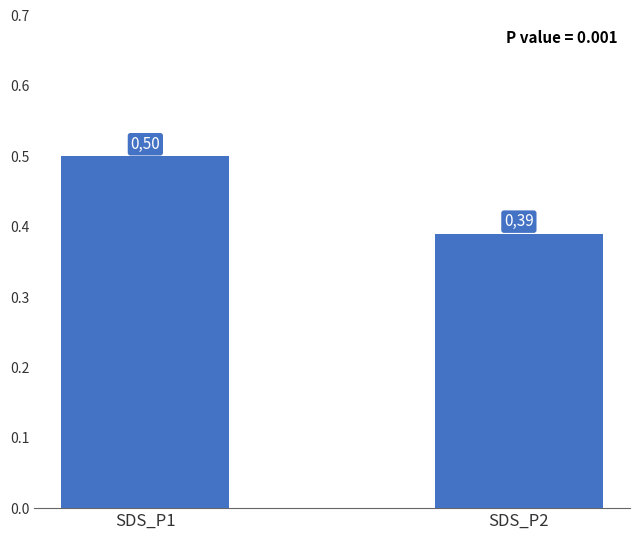

Reading left to right, extract all data points from this chart.

SDS_P1=0.5	SDS_P2=0.4